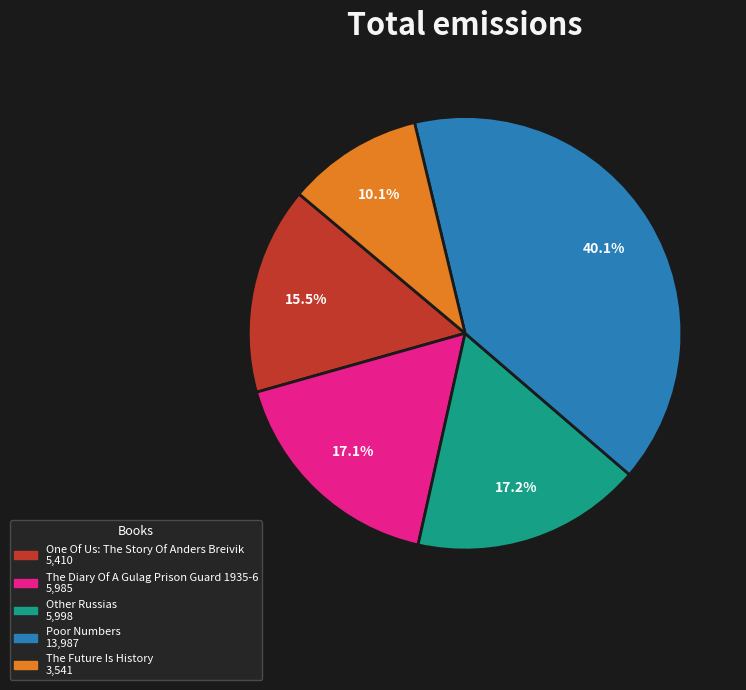

True or false: The Future Is History accounts for 10% of the total.

True